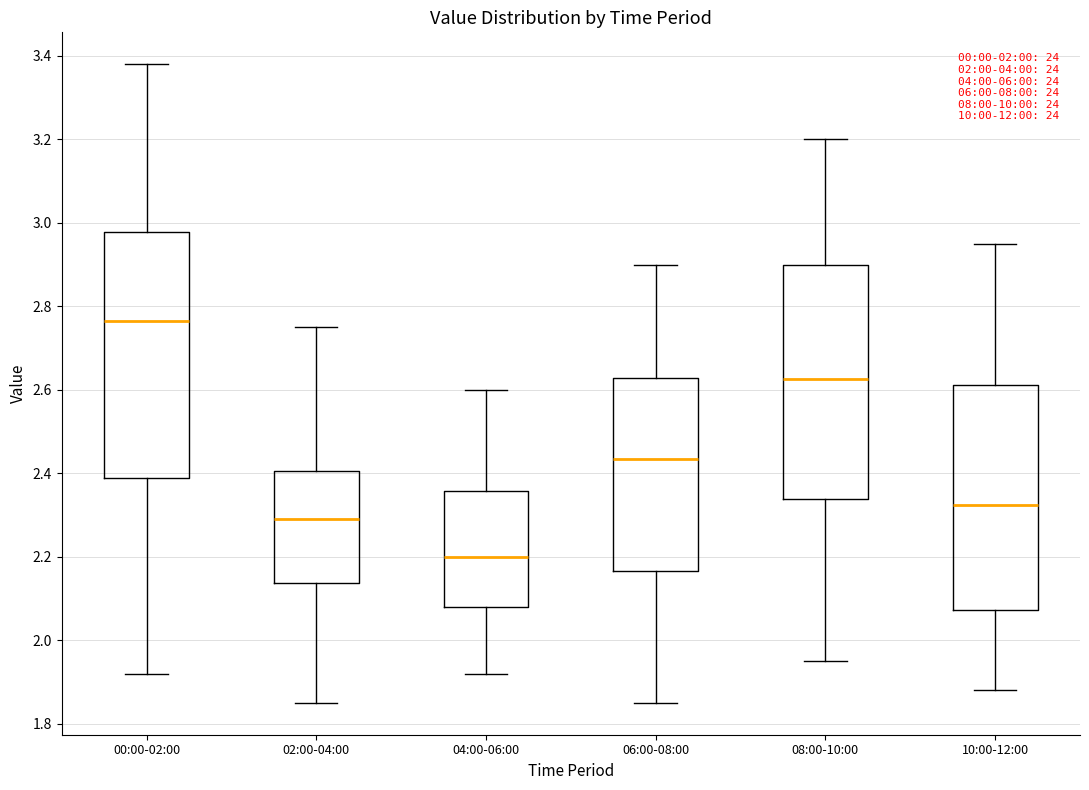

Where does the median line of the box for 06:00-08:00 sit on the y-axis? The values are not printed on the chart, so give them approximately, as read against the axis.

2.44